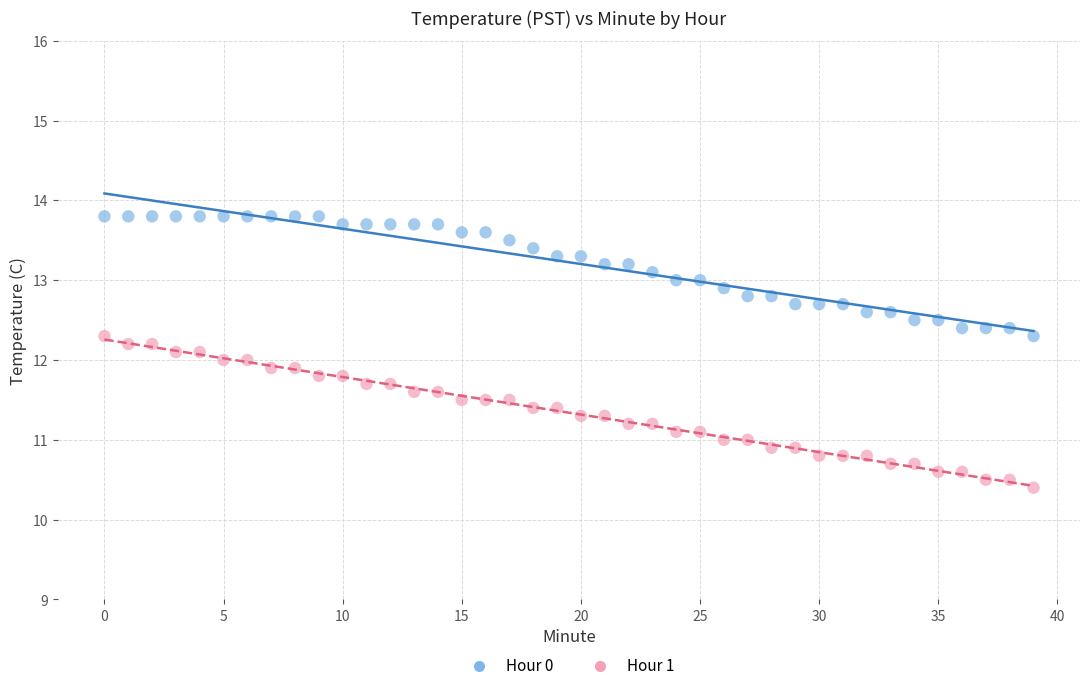

Which series contains the lowest Y value?

Hour 1